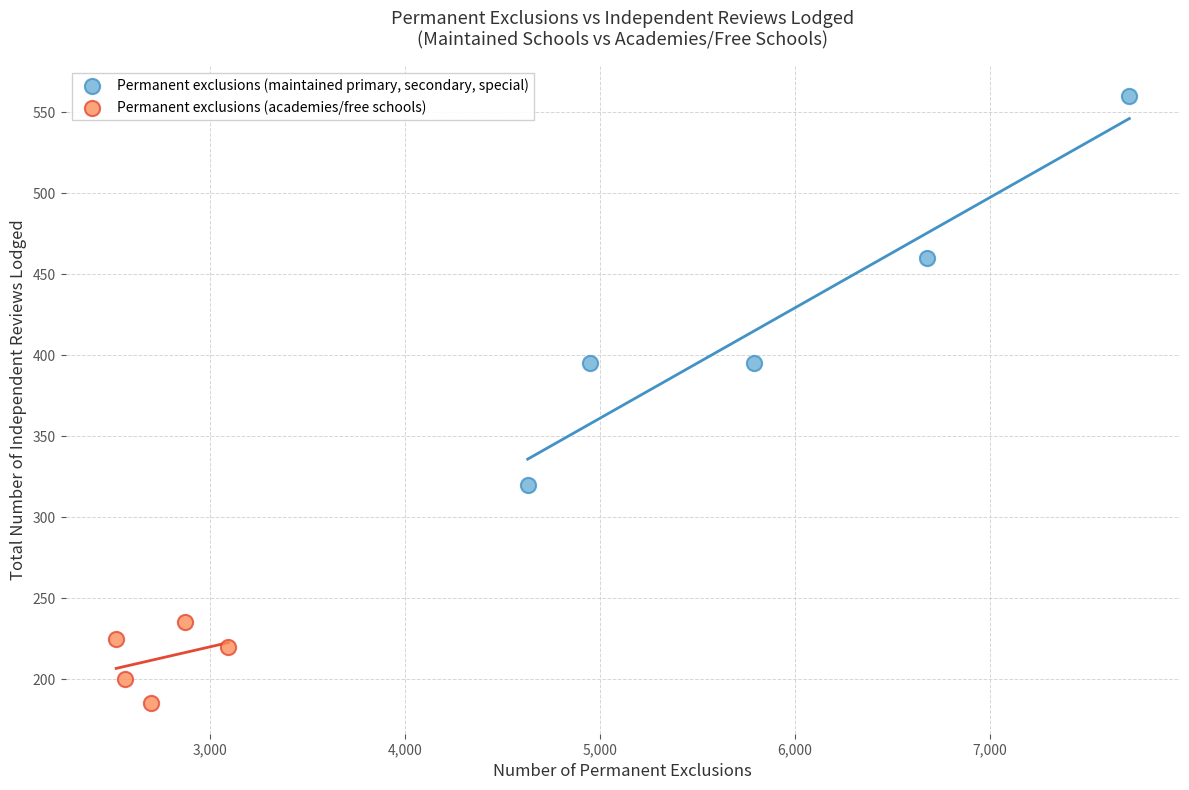

Which series reaches the maximum Y coordinate?

Permanent exclusions (maintained primary, secondary, special)